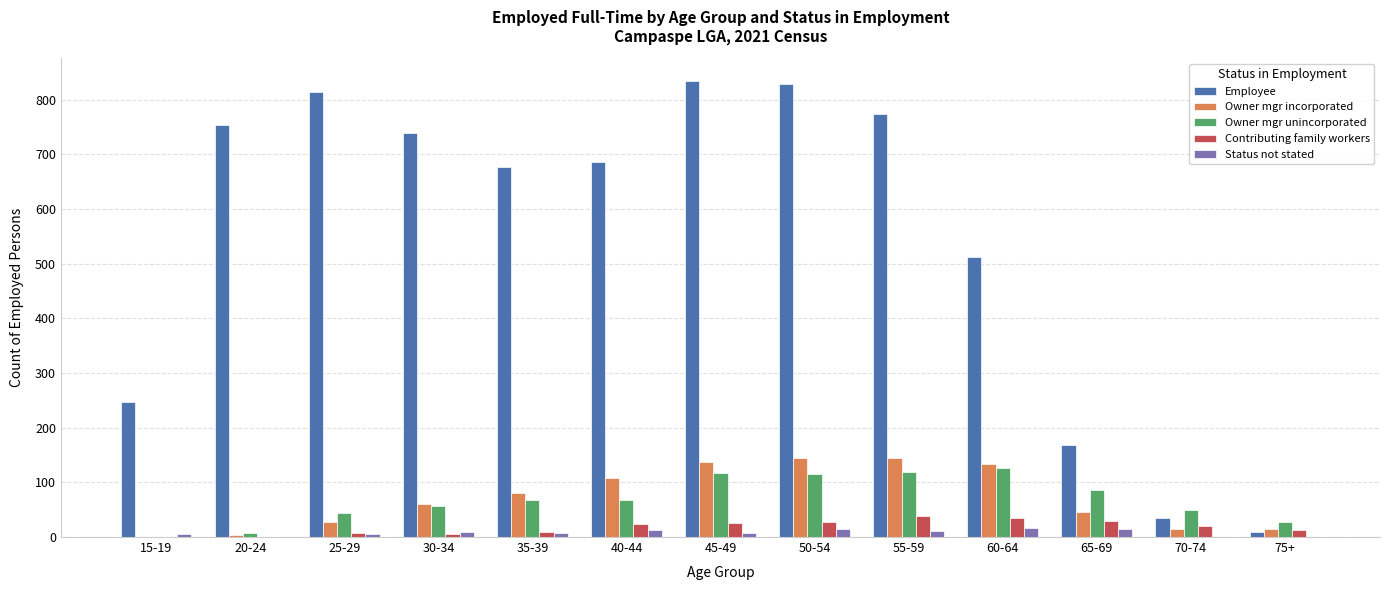

What is the sum of all Employee values?

7077